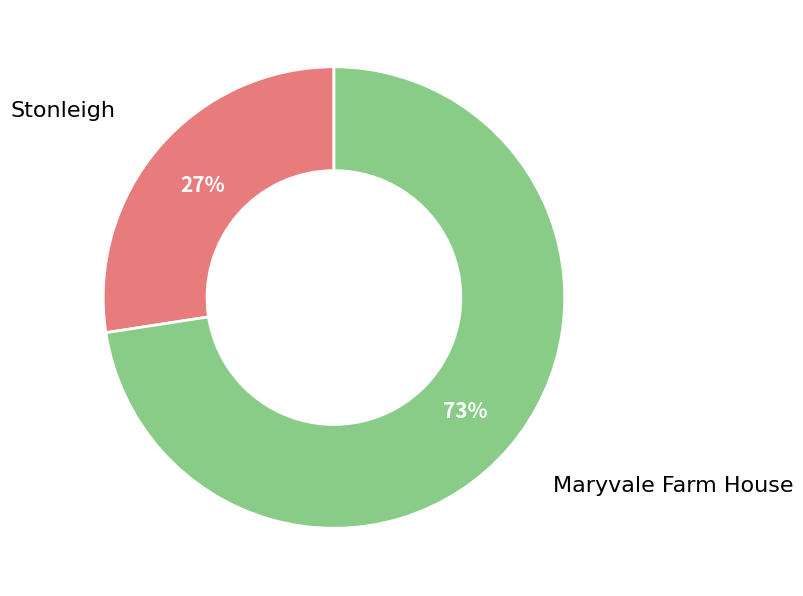

To the nearest percent, what portion does Stonleigh represent?

27%